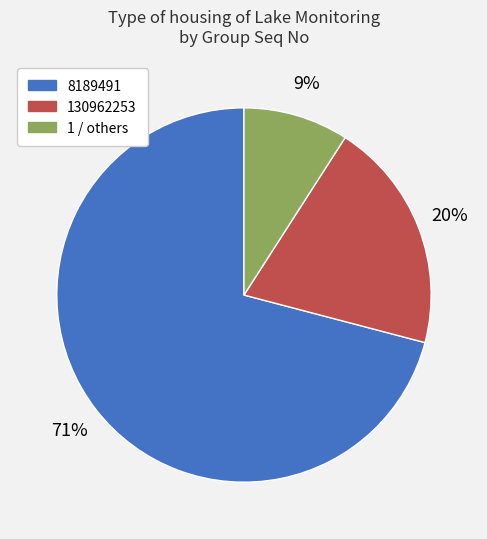

To the nearest percent, what is the difference between the largest and smallest slice percentages?

62%